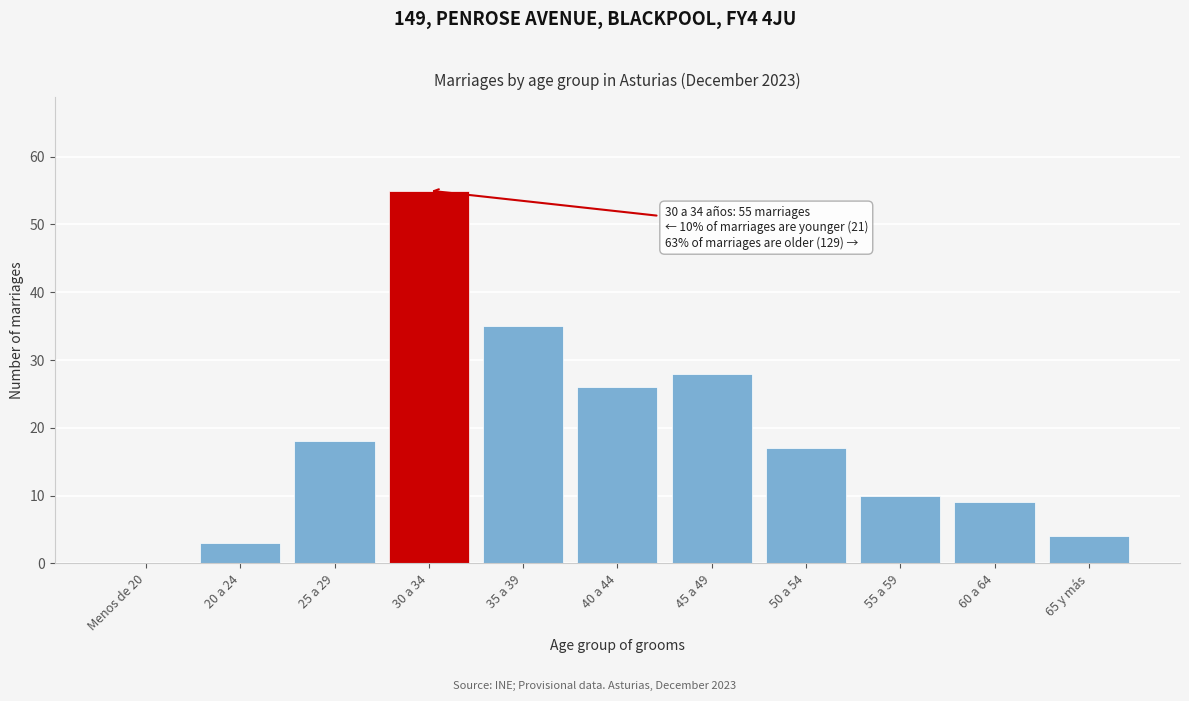

Reading right to left, list all the values displayed in this chart.

65 y más=4	60 a 64=9	55 a 59=10	50 a 54=17	45 a 49=28	40 a 44=26	35 a 39=35	30 a 34=55	25 a 29=18	20 a 24=3	Menos de 20=0